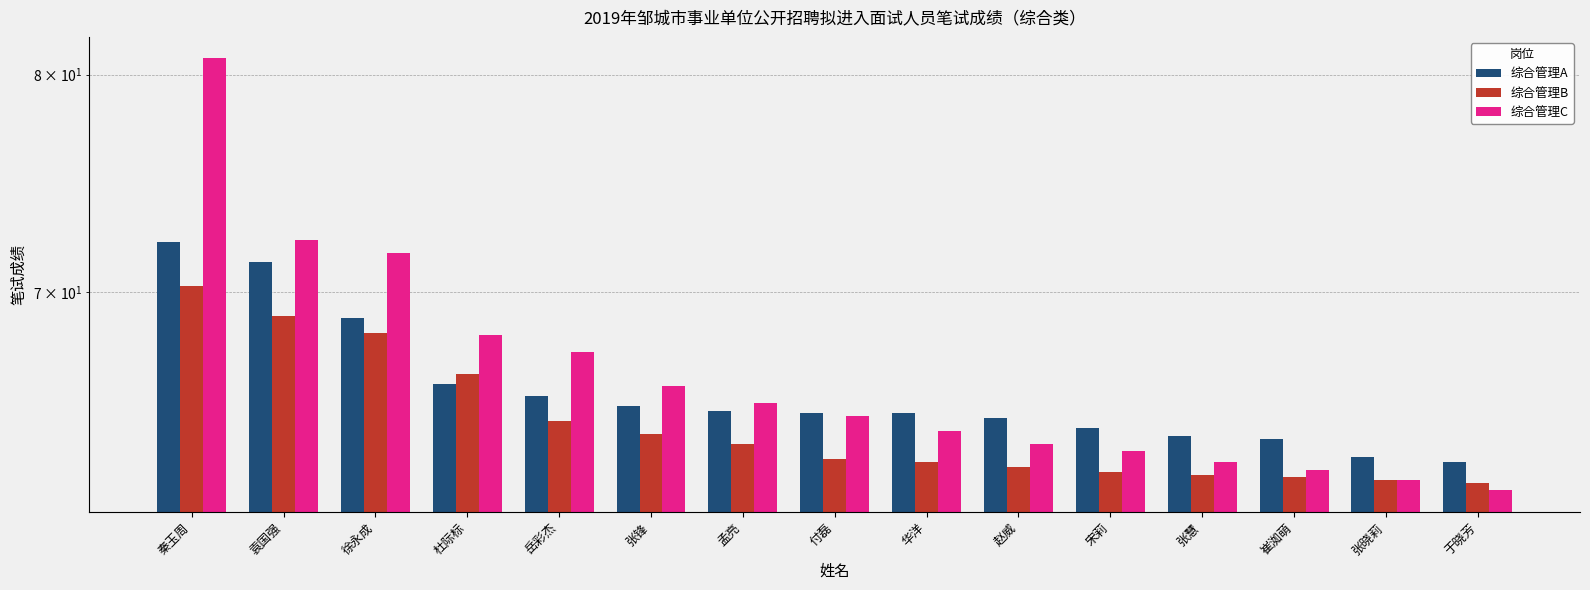

What is the sum of the 综合管理C values at 袁国强 and 秦玉周?

153.1